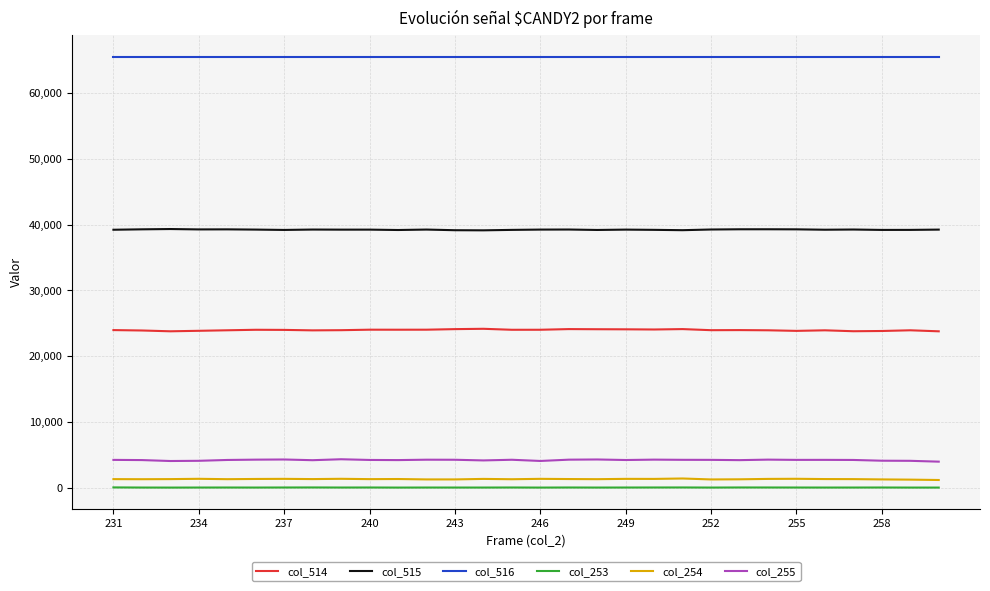

True or false: col_253 has more than 2 interior local peaks.

True